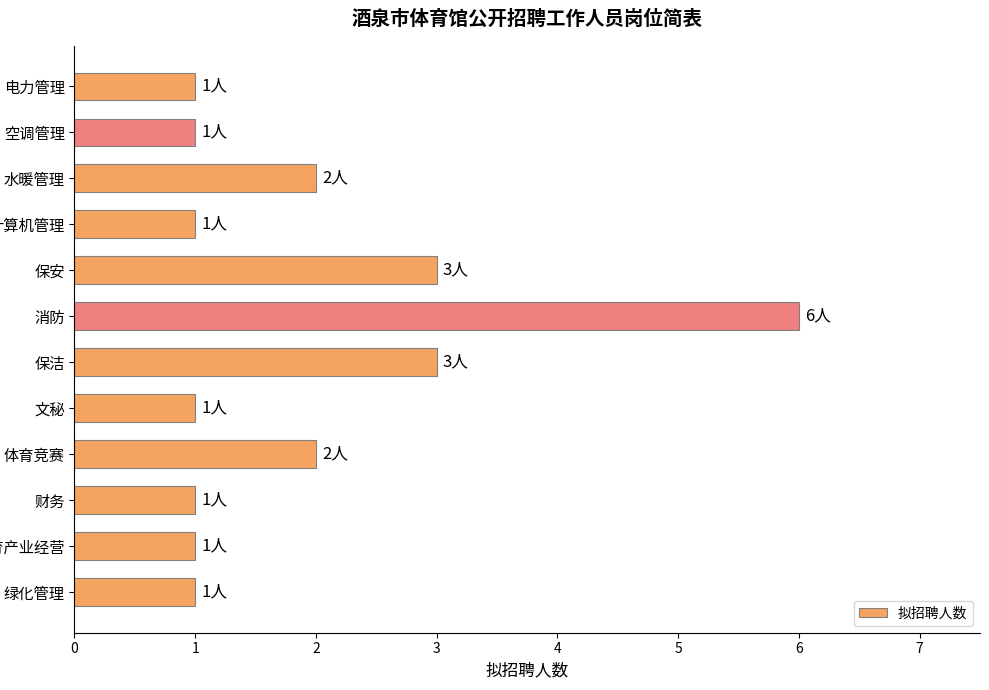

Which label corresponds to the largest value in the chart?

消防